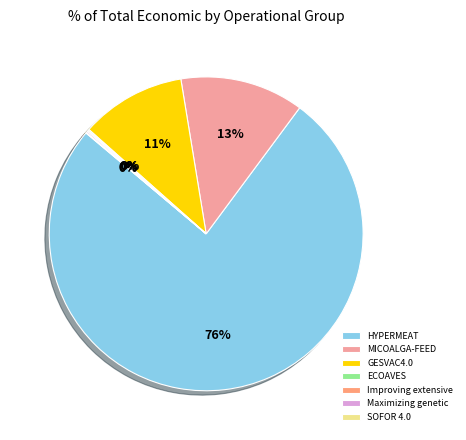

How many segments does this pie chart have?

7